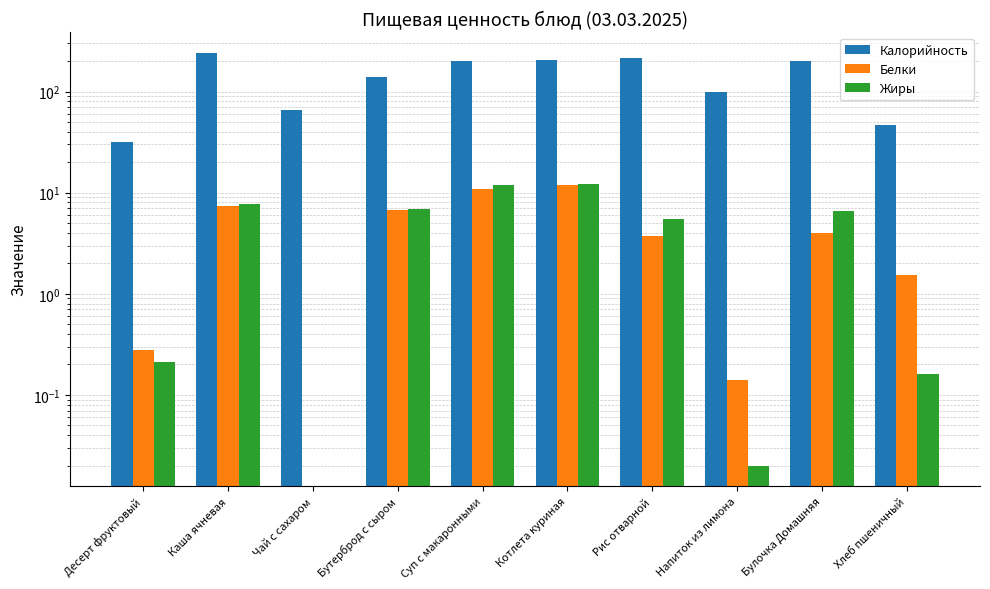

What is the maximum value for Белки?

12.0